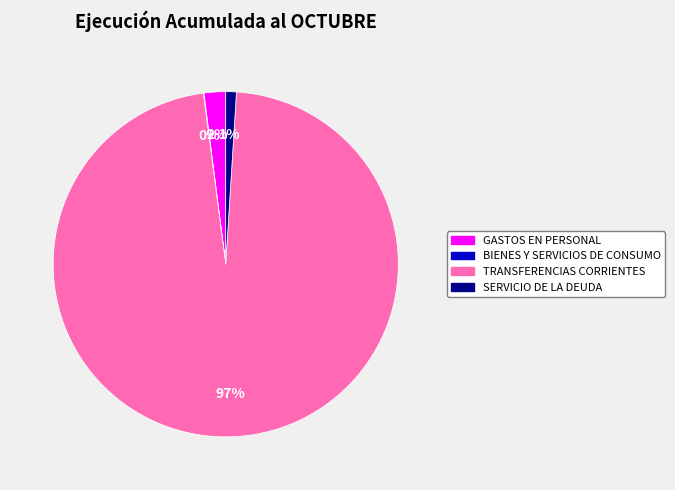

Is it true that SERVICIO DE LA DEUDA is 7% of the pie?

False